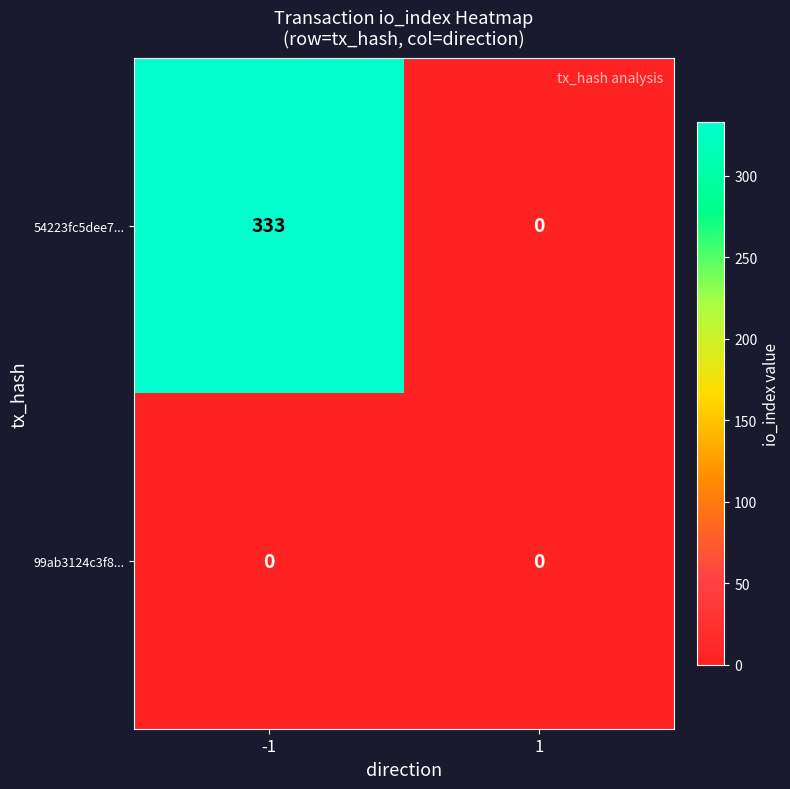

What is the total value across all series at -1?

333